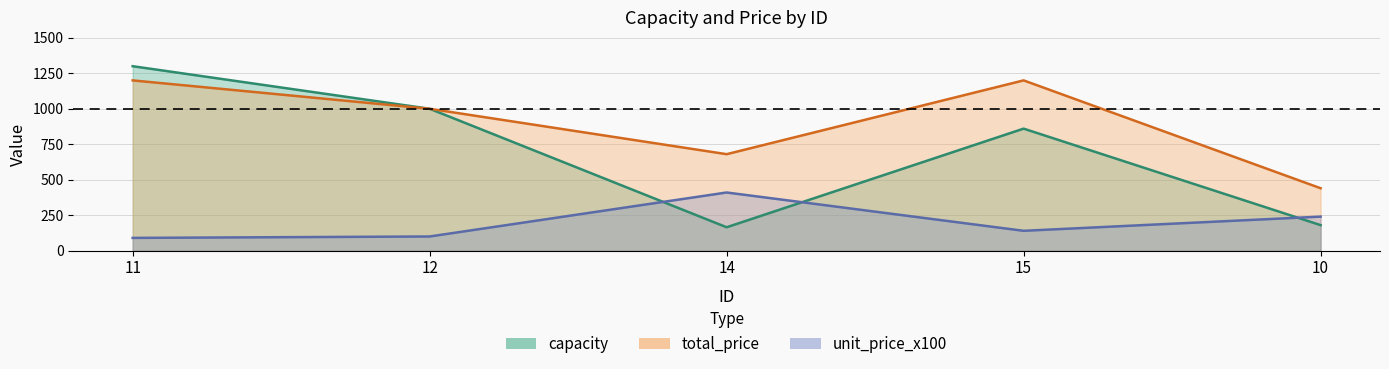

What is the total value across all series at 12?

2100.0